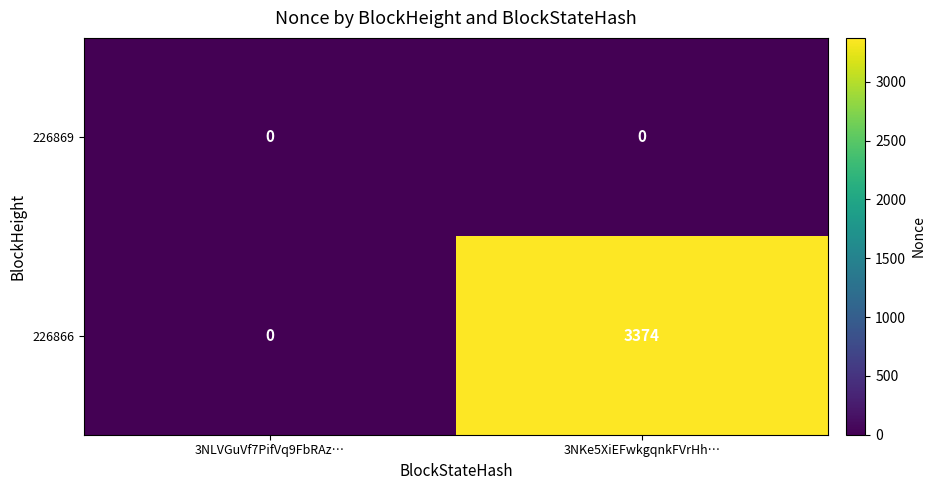

List the series in order of their peak value, highest first.

226866, 226869